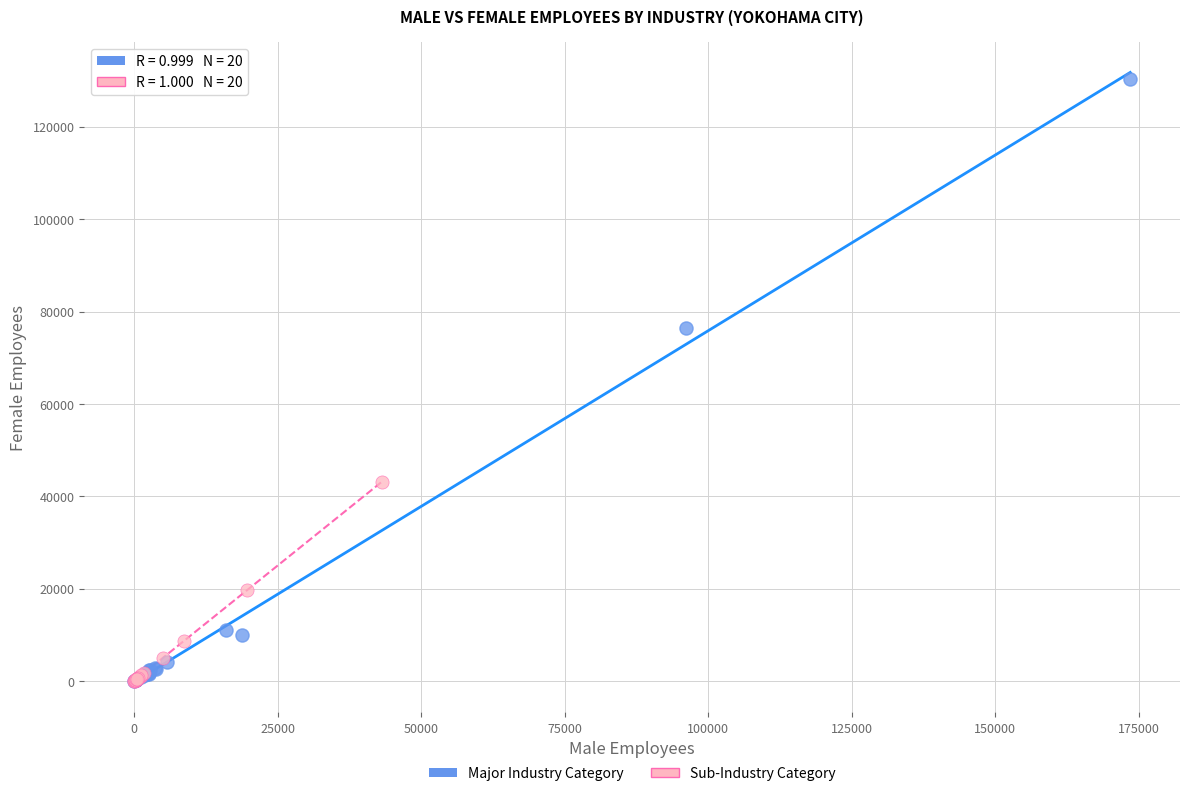

Which series contains the highest Y value?

Major Industry Category